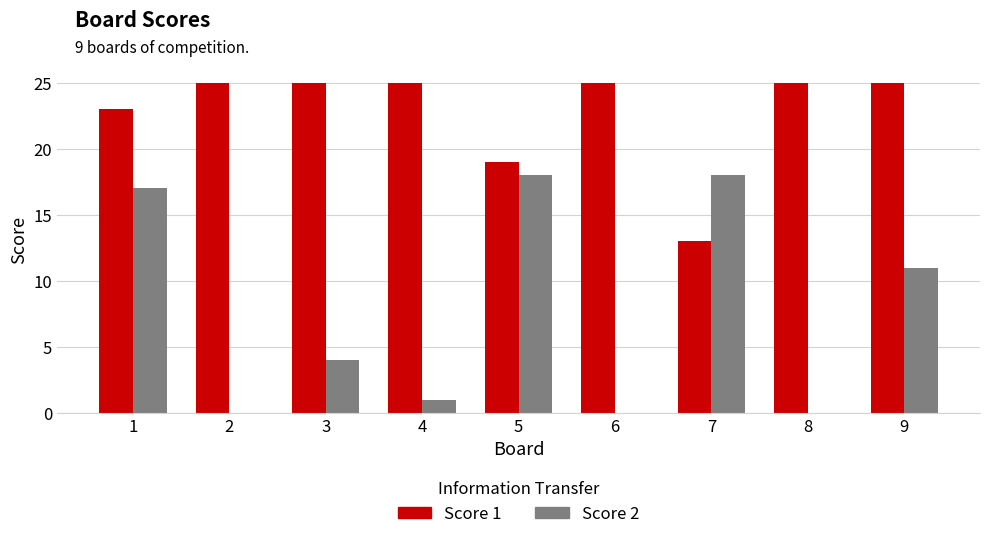

What is the maximum value shown in the chart?

25